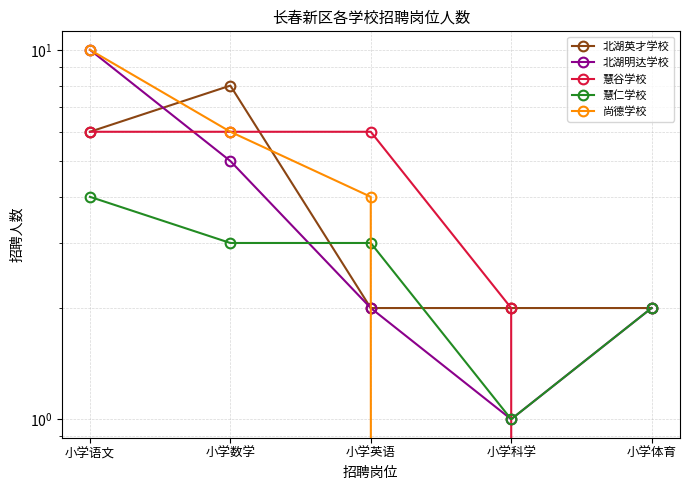

What is the label of the 5th point from the right?

小学语文